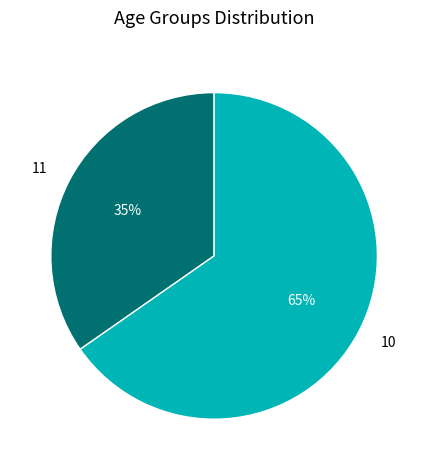

What percentage is the 10 slice, to the nearest percent?

65%